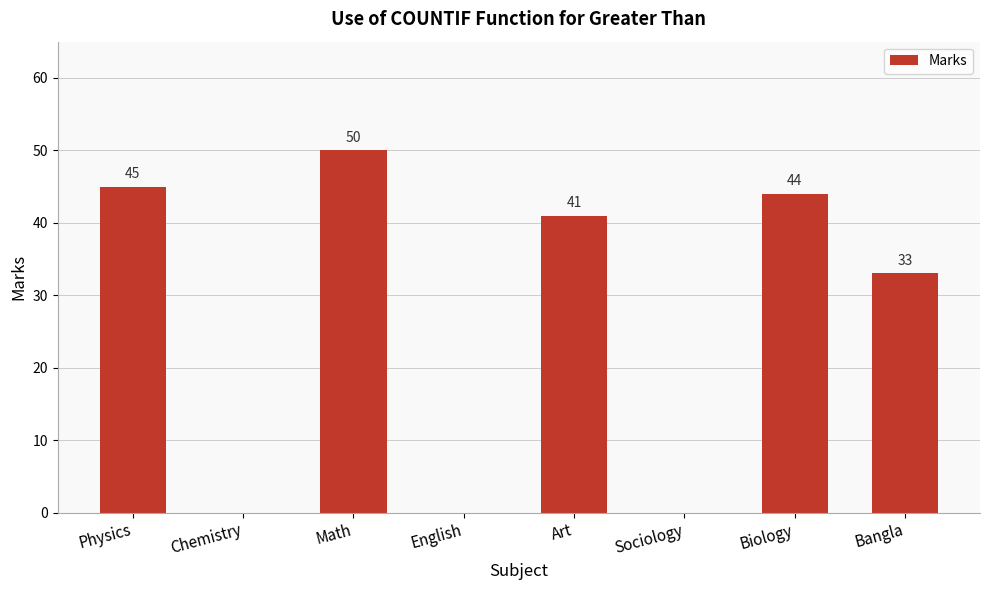

Between Art and Sociology, which is larger?

Art